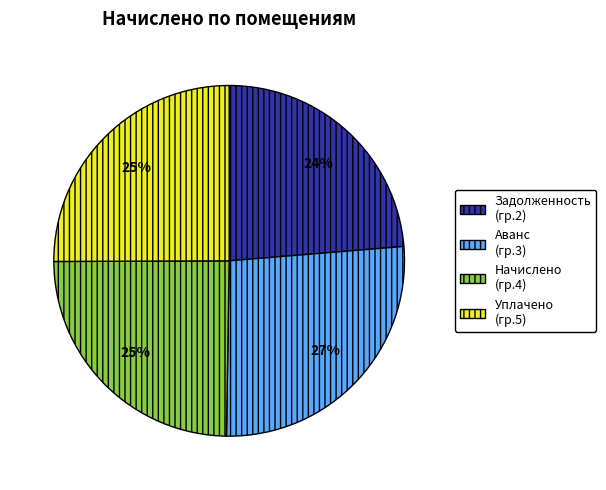

How many slices are in this pie chart?

4